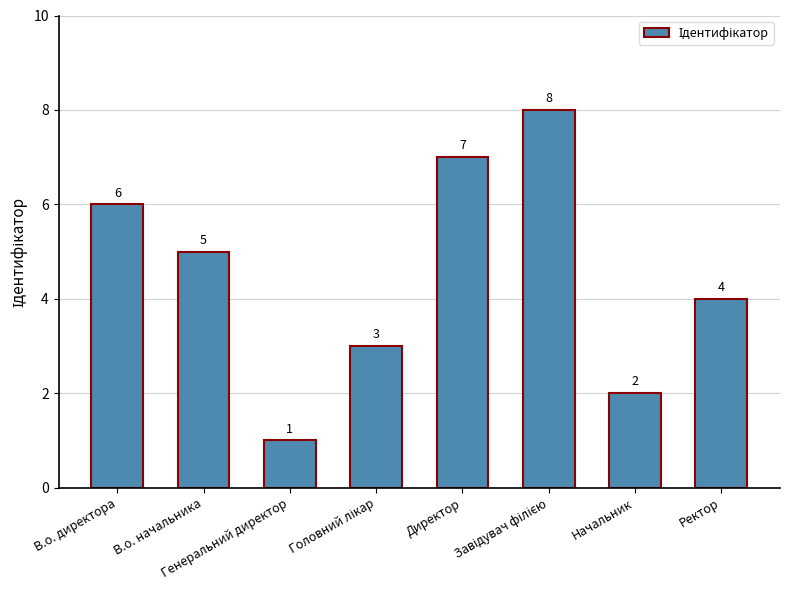

What is the sum of all values?

36